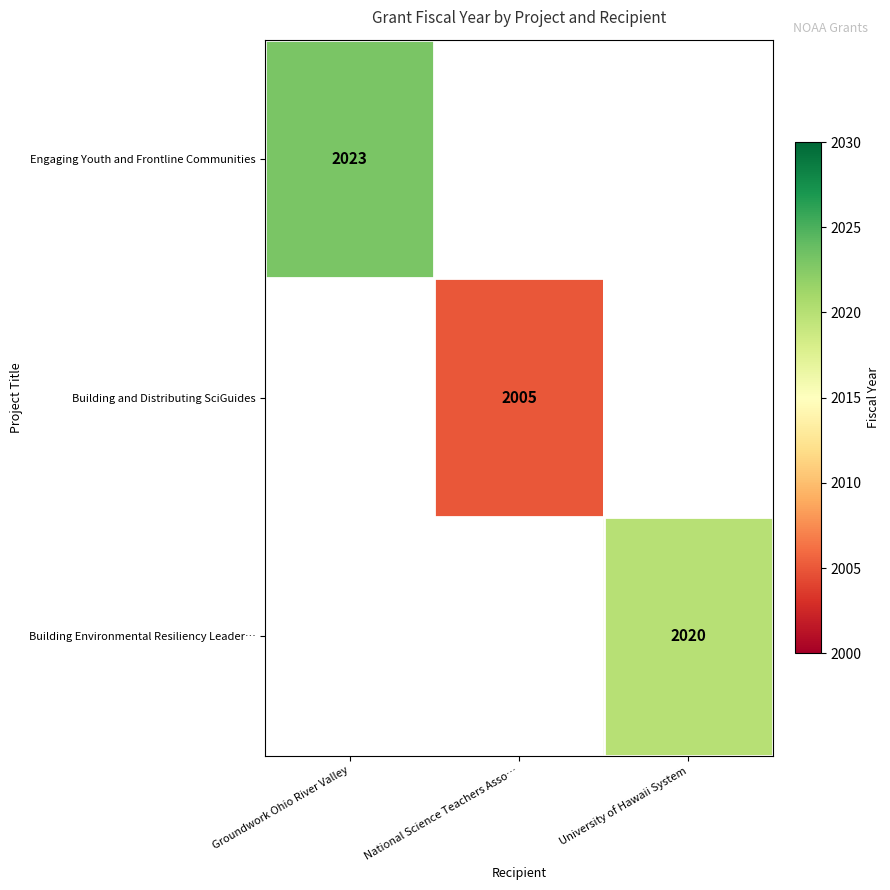

The value of Building Environmental Resiliency Leader… at University of Hawaii System is 651. True or false?

False